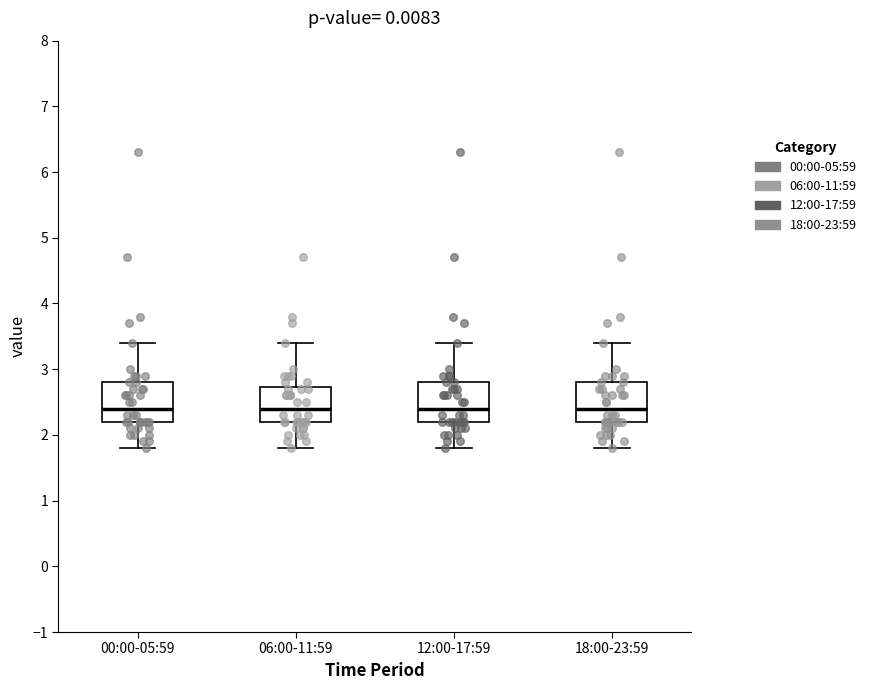

Reading left to right, read every box against the y-axis: the position of its median line, the range the box covers, and the ends of its whiskers. The values are not printed on the chart, so give them approximately, as read against the axis.

00:00-05:59: median 2.4, box 2.2 to 2.8, whiskers 1.8 to 3.4
06:00-11:59: median 2.4, box 2.2 to 2.7, whiskers 1.8 to 3.4
12:00-17:59: median 2.4, box 2.2 to 2.8, whiskers 1.8 to 3.4
18:00-23:59: median 2.4, box 2.2 to 2.8, whiskers 1.8 to 3.4